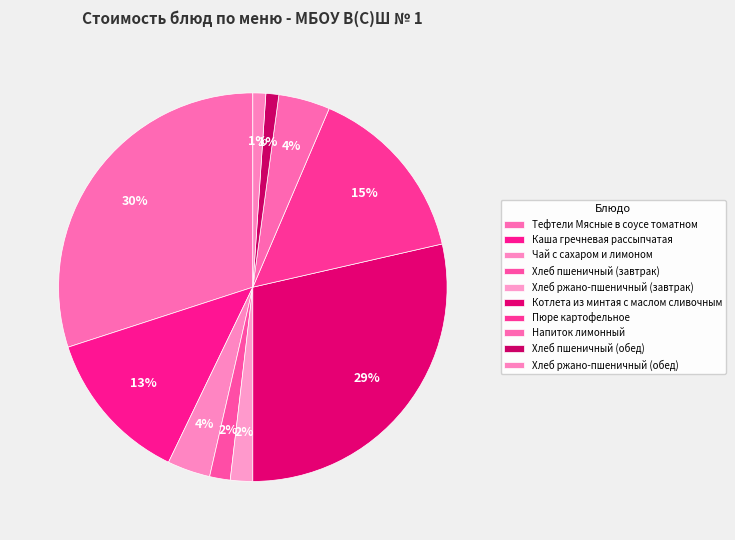

How many slices are in this pie chart?

10